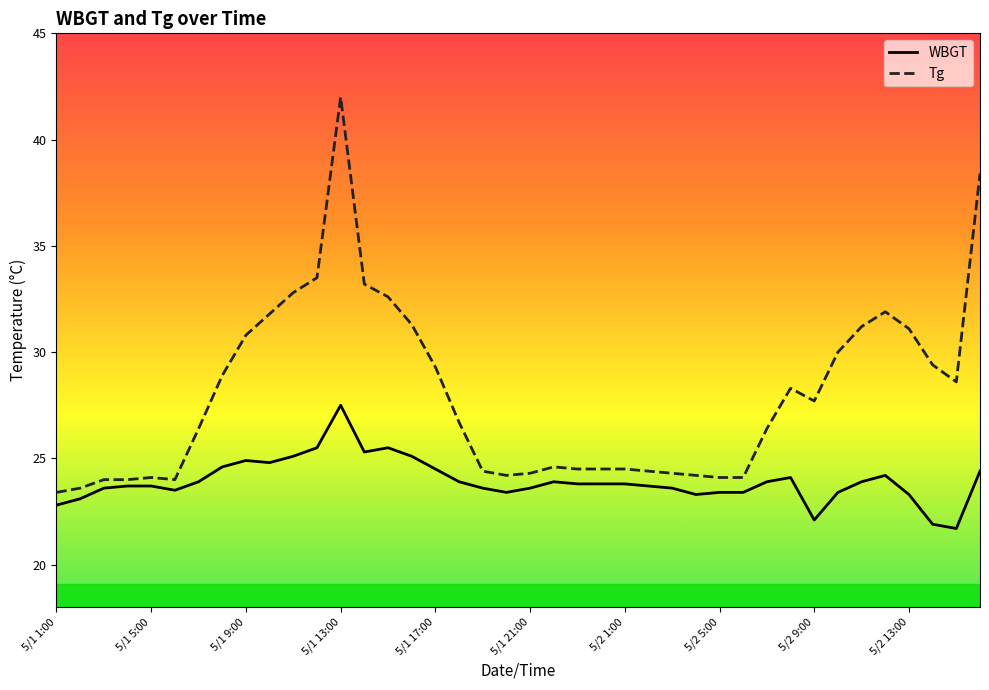

How many series are shown in this chart?

2